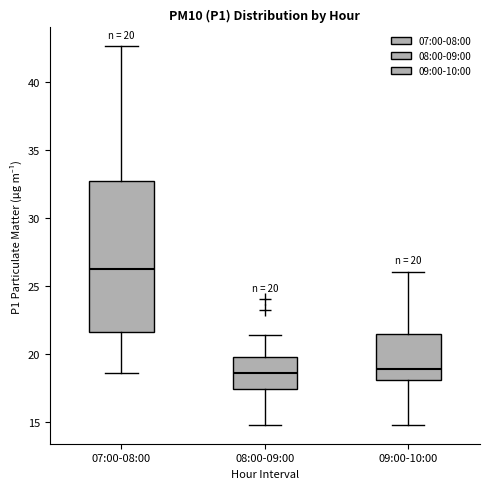

Which box is the tallest, from its lower edge to its upper edge?

07:00-08:00